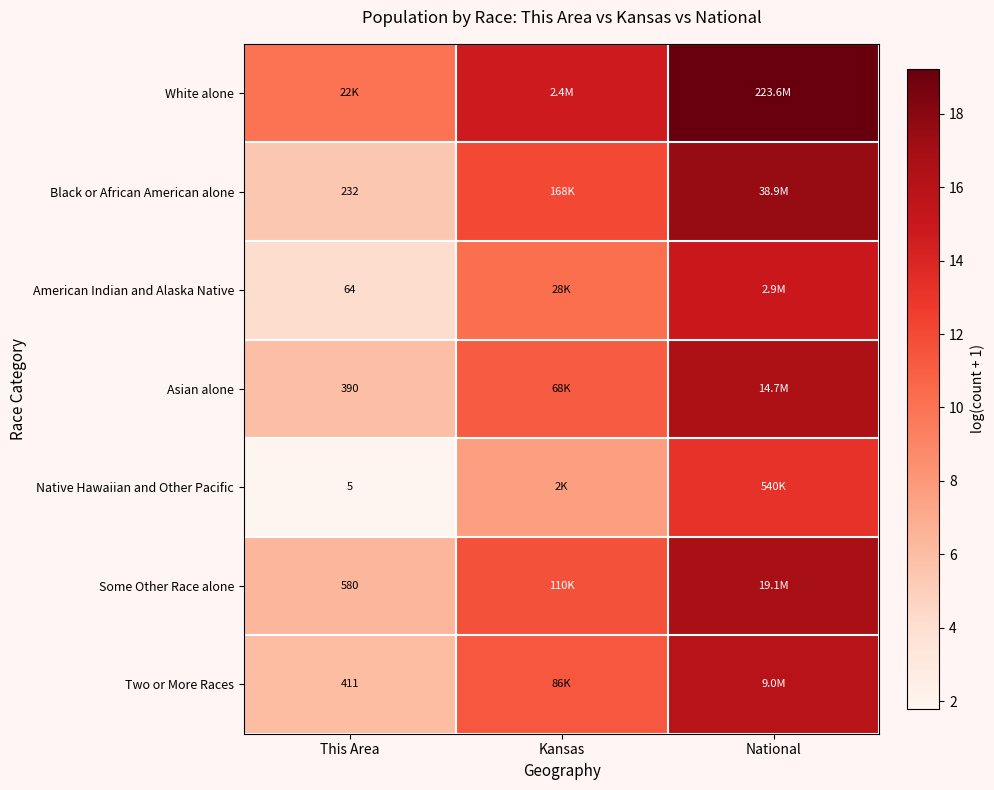

Which series has the largest total across all categories?

White alone